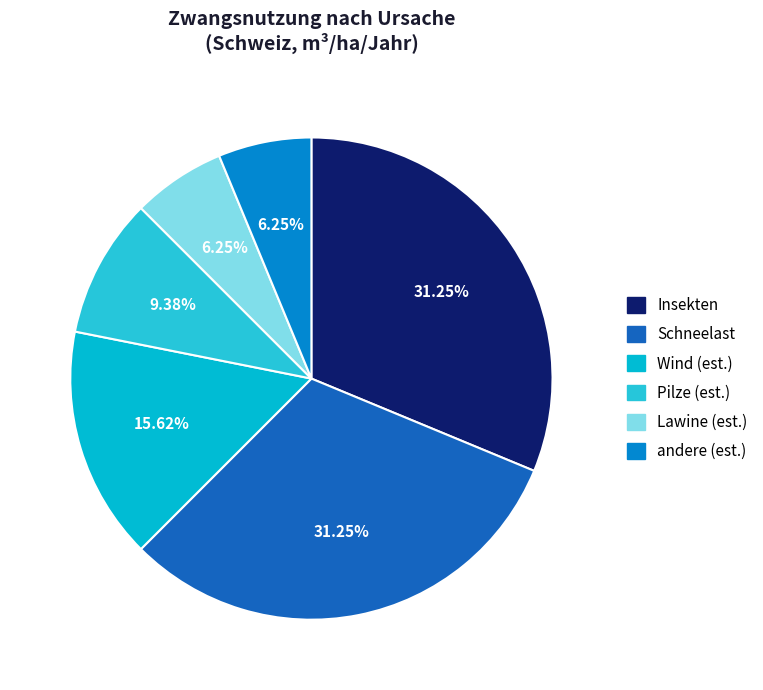

Is there a majority slice in this chart?

No